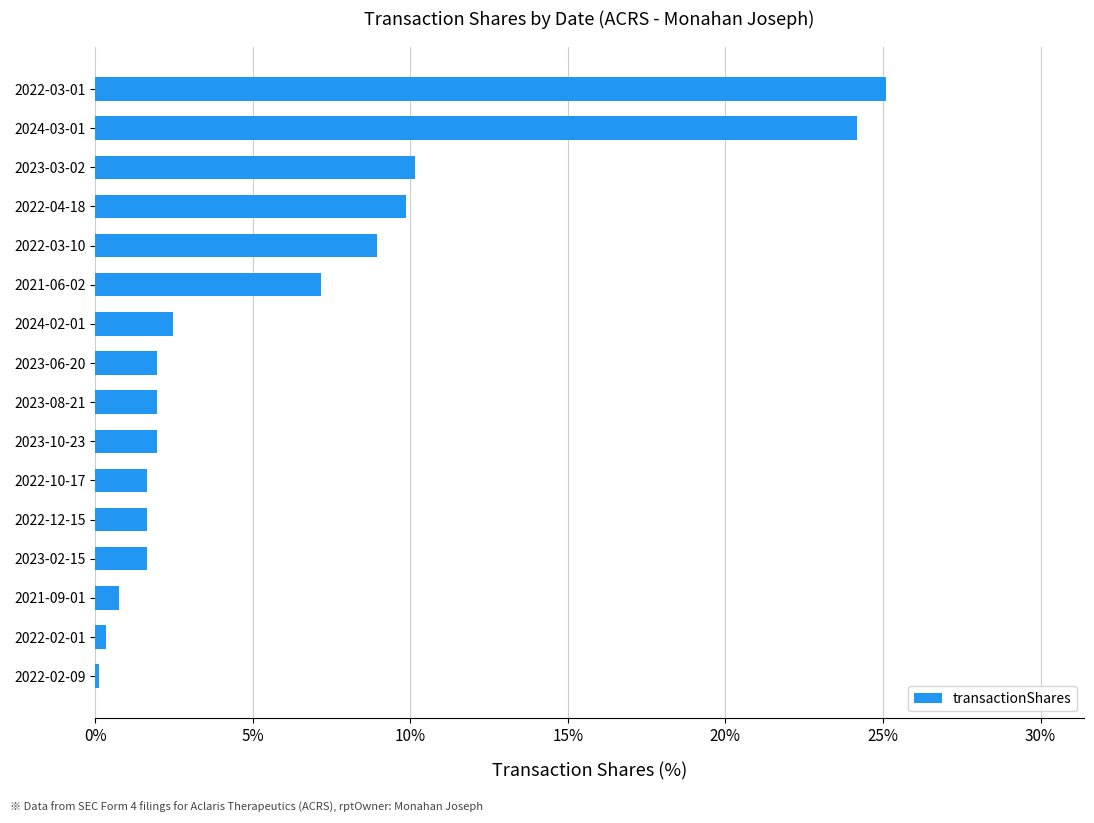

What is the greatest value displayed?

25.1